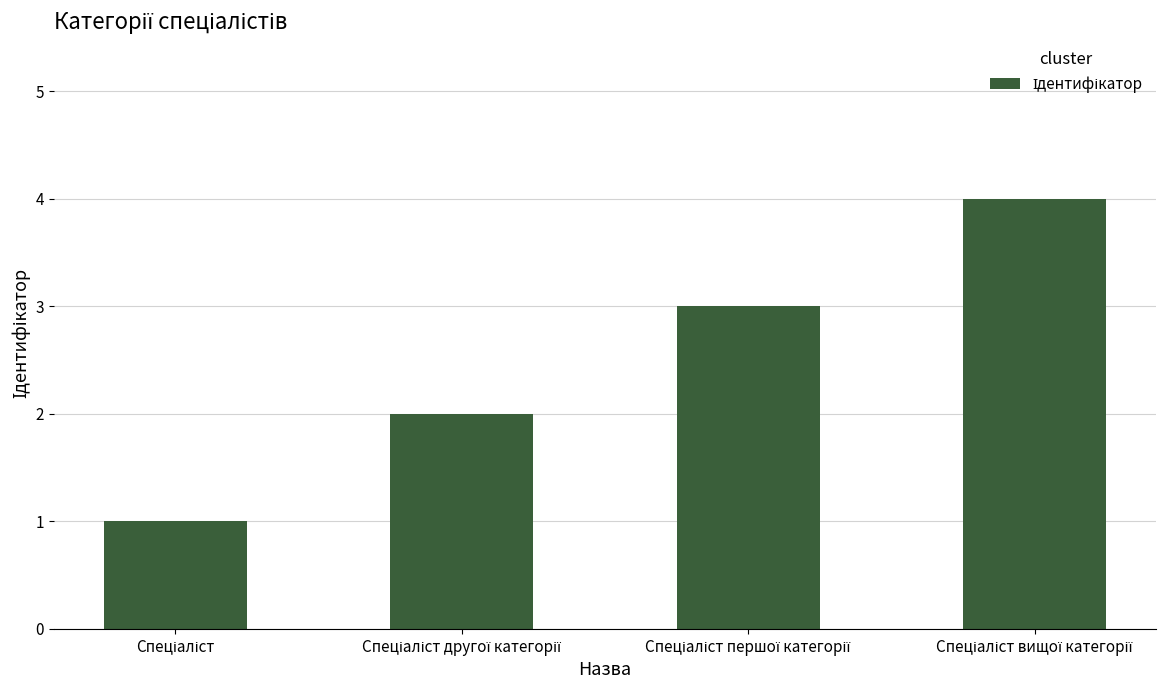

What is the greatest value displayed?

4